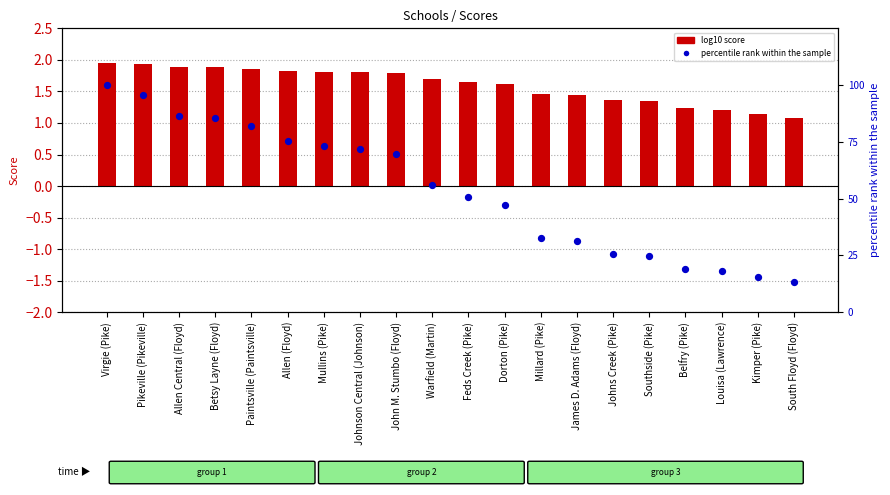

Is the value of log10 score at Millard (Pike) greater than the value of percentile rank within sample at Mullins (Pike)?

No